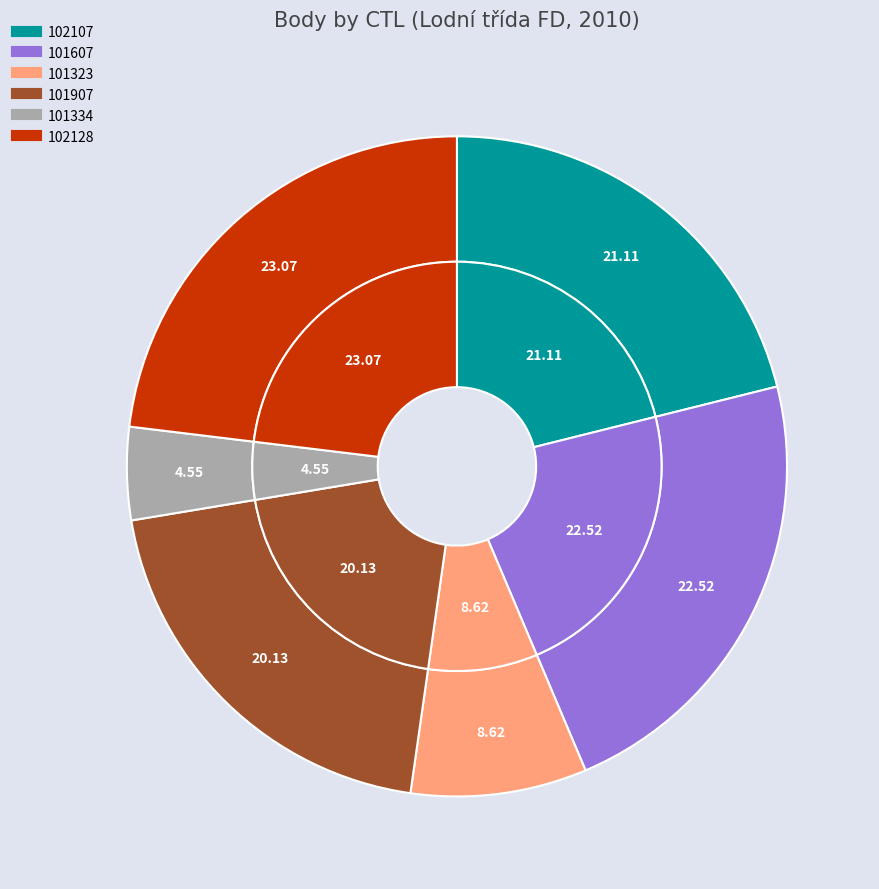

To the nearest percent, what is the combined percentage of 102107 and 102128?

44%